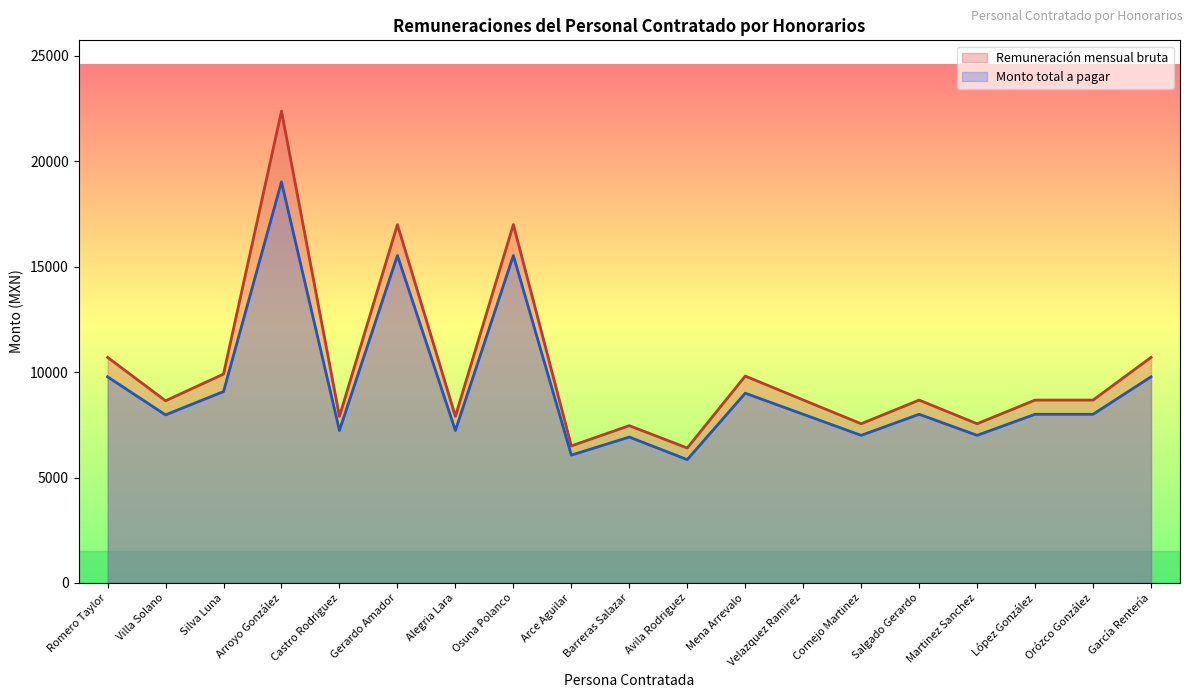

At which category does Monto total a pagar reach its first local valley?

Villa Solano